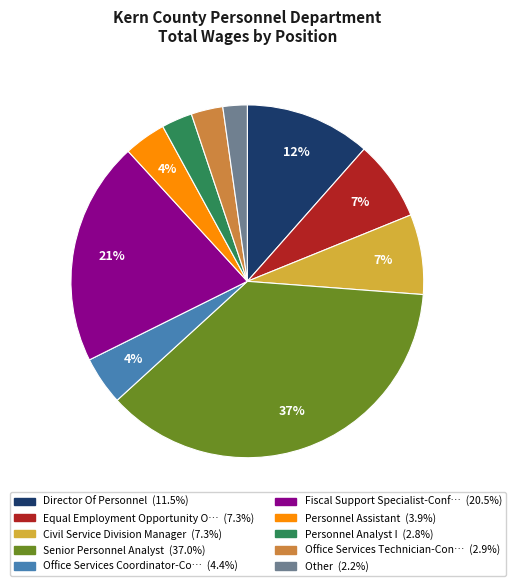

How many segments does this pie chart have?

10